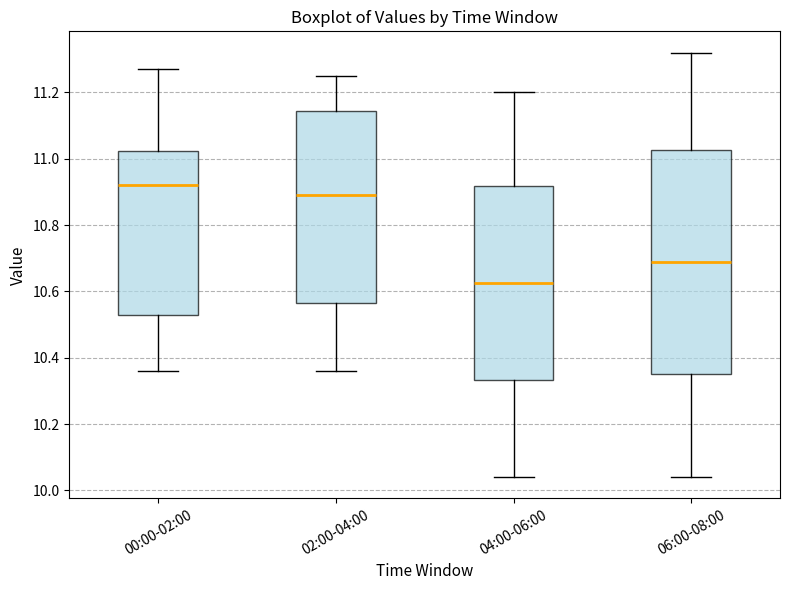

Where is the lower edge of the box for 00:00-02:00 on the y-axis? The values are not printed on the chart, so give them approximately, as read against the axis.

10.52